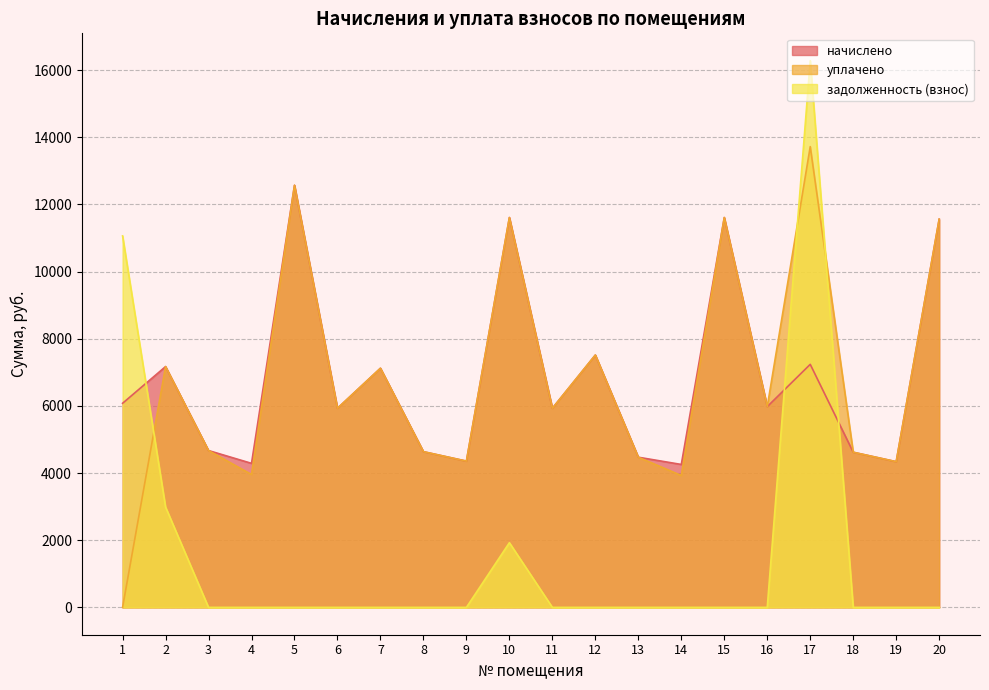

True or false: начислено and уплачено intersect in this chart.

False